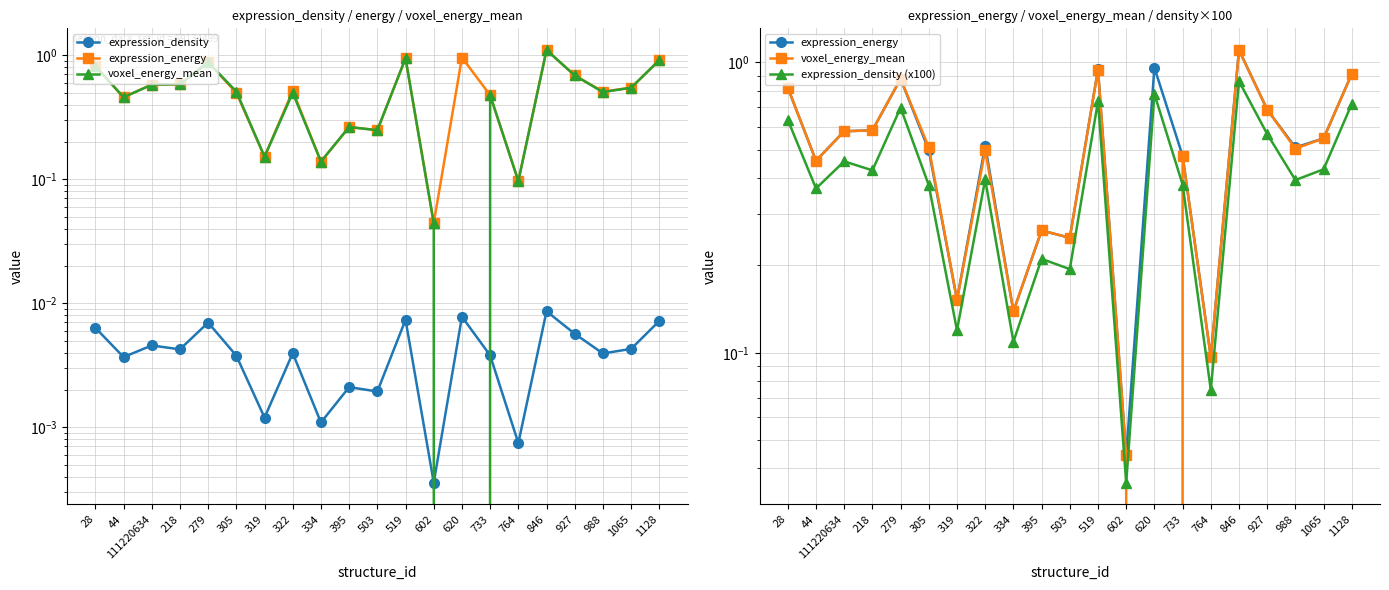

Reading left to right, what are all the values shown in this chart?

expression_density: 28=0.0	44=0.0	111220634=0.0	218=0.0	279=0.0	305=0.0	319=0.0	322=0.0	334=0.0	395=0.0	503=0.0	519=0.0	602=0.0	620=0.0	733=0.0	764=0.0	846=0.0	927=0.0	988=0.0	1065=0.0	1128=0.0
expression_energy: 28=0.8	44=0.5	111220634=0.6	218=0.6	279=0.9	305=0.5	319=0.2	322=0.5	334=0.1	395=0.3	503=0.2	519=0.9	602=0.0	620=1.0	733=0.5	764=0.1	846=1.1	927=0.7	988=0.5	1065=0.5	1128=0.9
voxel_energy_mean: 28=0.8	44=0.5	111220634=0.6	218=0.6	279=0.9	305=0.5	319=0.2	322=0.5	334=0.1	395=0.3	503=0.2	519=0.9	602=0.0	620=0.0	733=0.5	764=0.1	846=1.1	927=0.7	988=0.5	1065=0.5	1128=0.9
expression_density (x100): 28=0.6	44=0.4	111220634=0.5	218=0.4	279=0.7	305=0.4	319=0.1	322=0.4	334=0.1	395=0.2	503=0.2	519=0.7	602=0.0	620=0.8	733=0.4	764=0.1	846=0.9	927=0.6	988=0.4	1065=0.4	1128=0.7